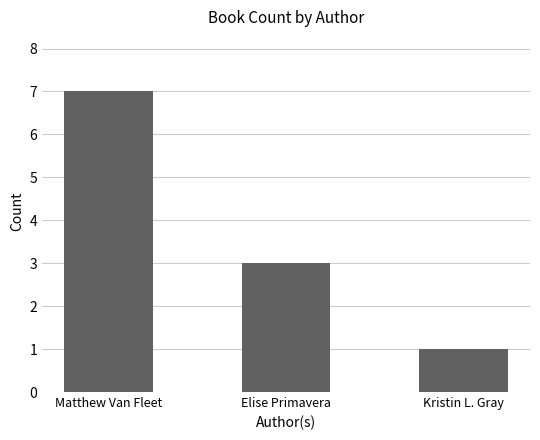

How many bars are there in total?

3